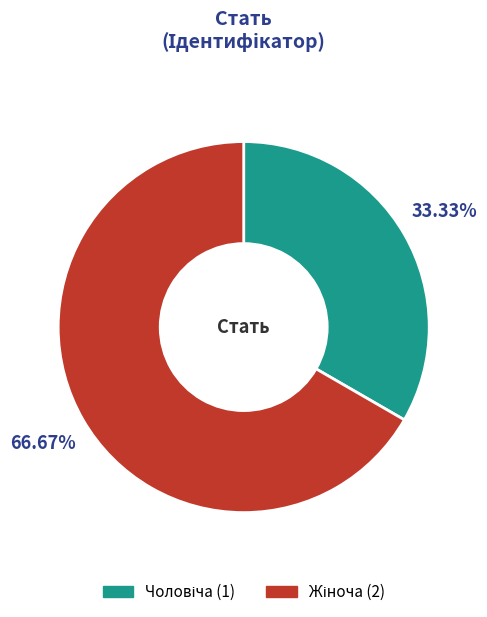

Does any single category account for the majority?

Yes